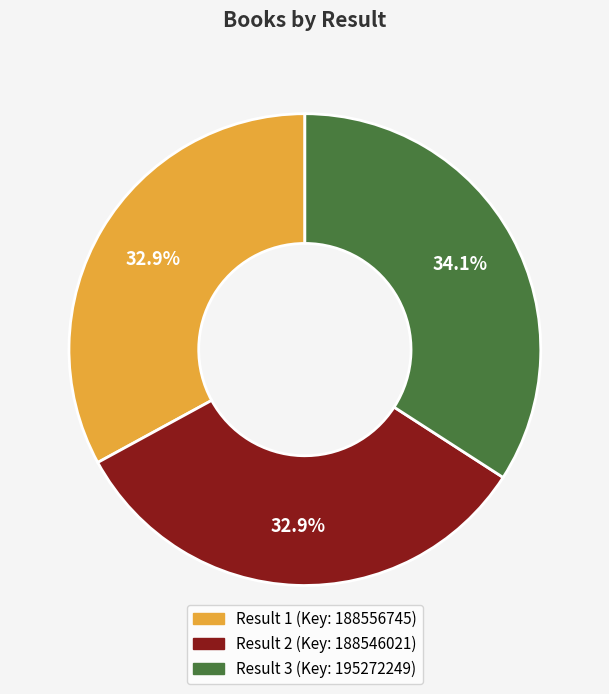

Count the number of slices in the pie.

3